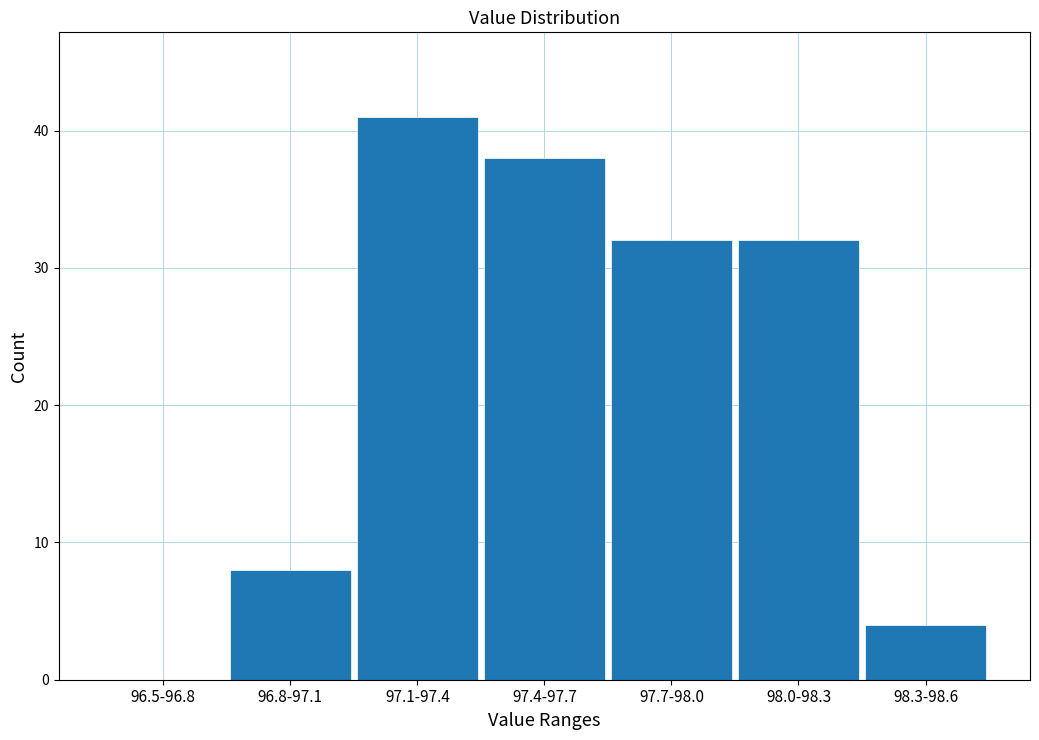

Reading right to left, transcribe all the data shown in this chart.

98.3-98.6=4	98.0-98.3=32	97.7-98.0=32	97.4-97.7=38	97.1-97.4=41	96.8-97.1=8	96.5-96.8=0